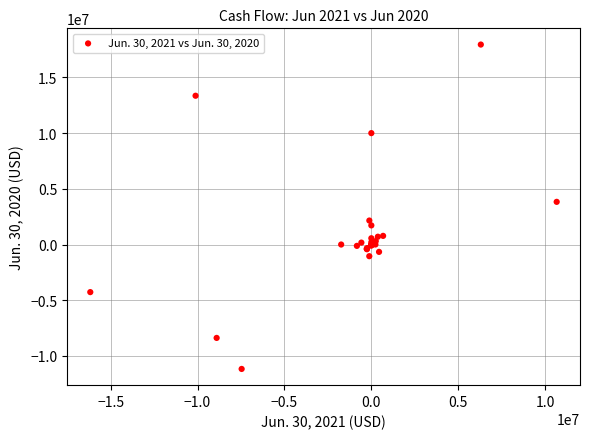

What Y value in the scatter plot is closest to 3390775?

3830970